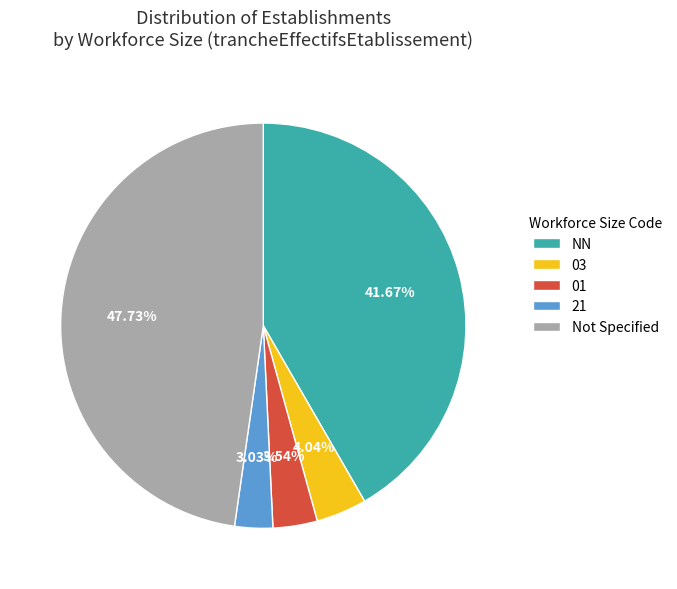

How many segments does this pie chart have?

5